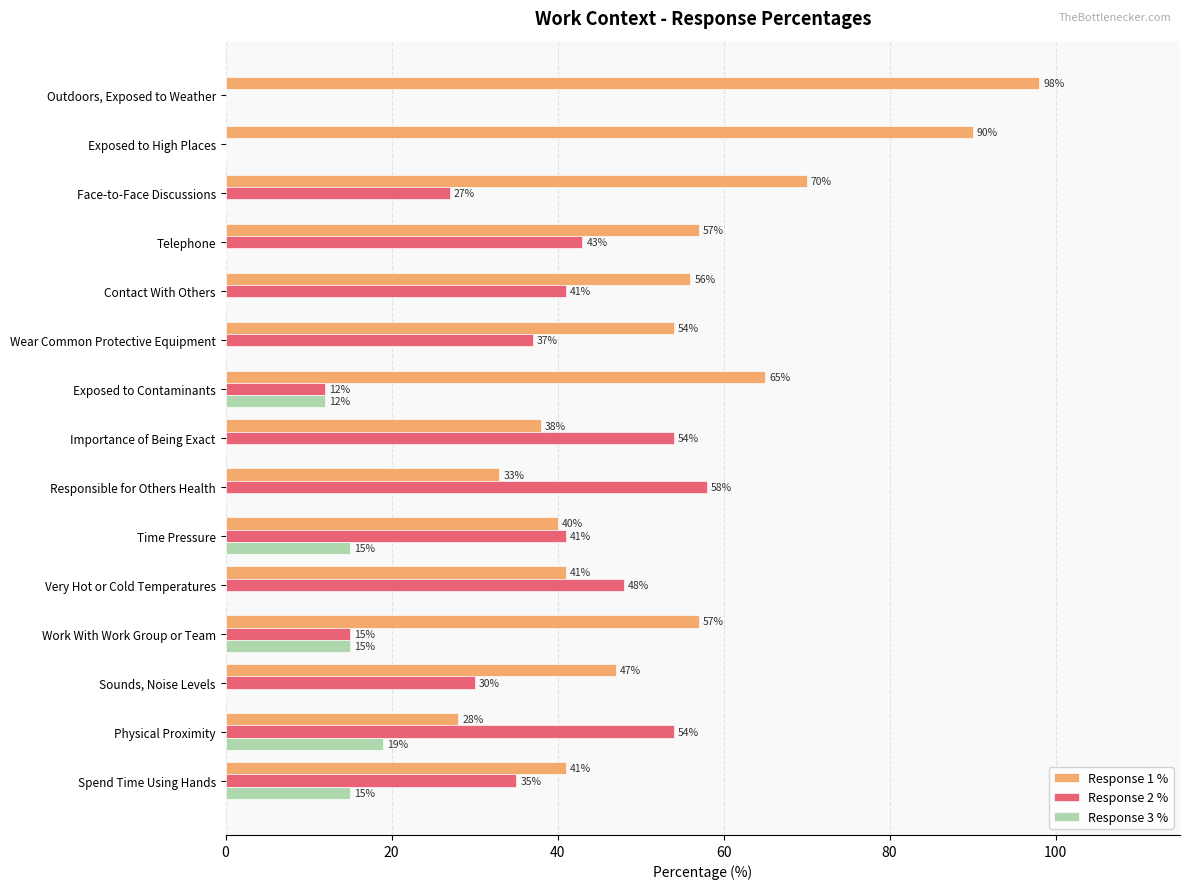

What is the sum of the Response 2 % values at Sounds, Noise Levels and Face-to-Face Discussions?

57